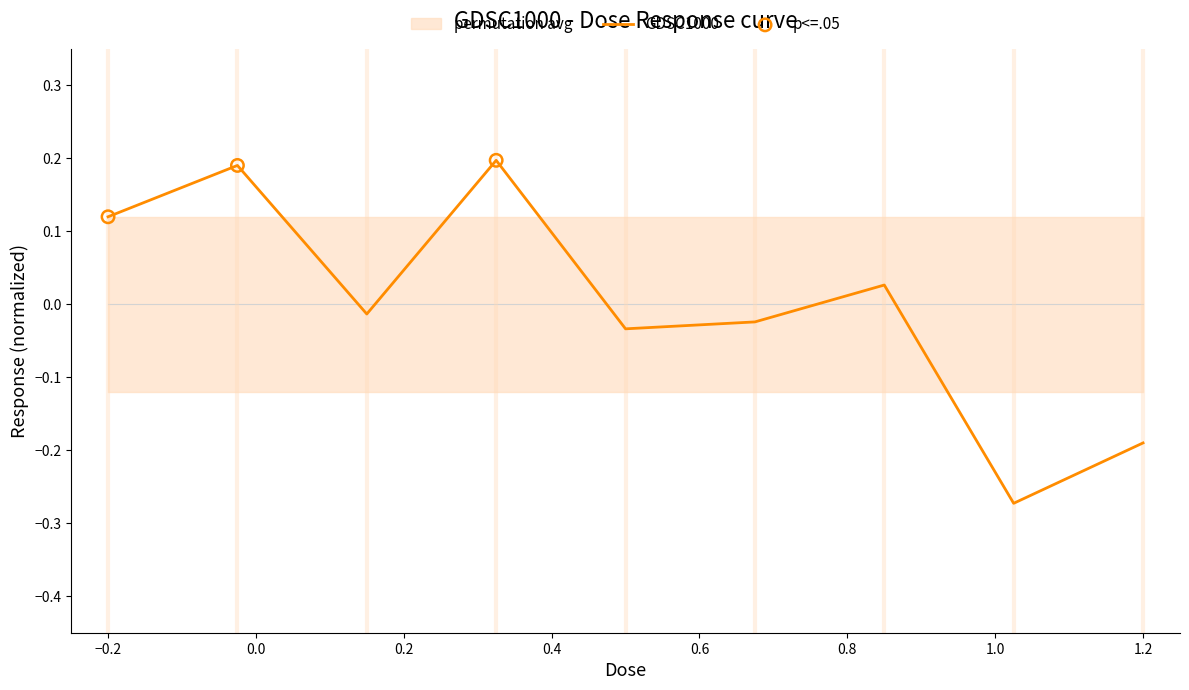

Which has a higher value, 0.00078125 or 0.000195313?

0.000195313